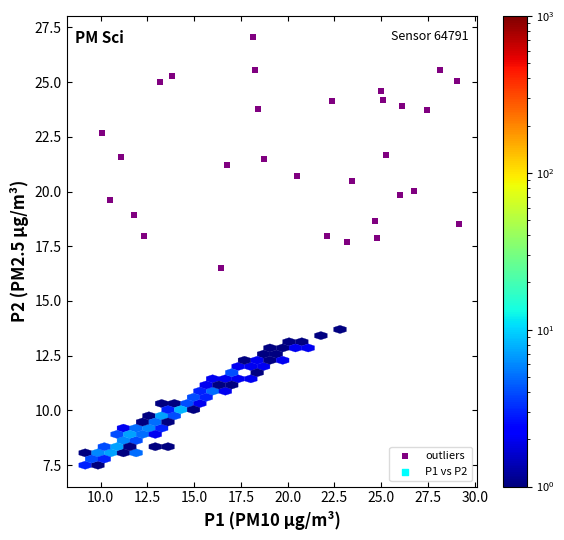

What is the range of Y values (max minus min)?

10.5